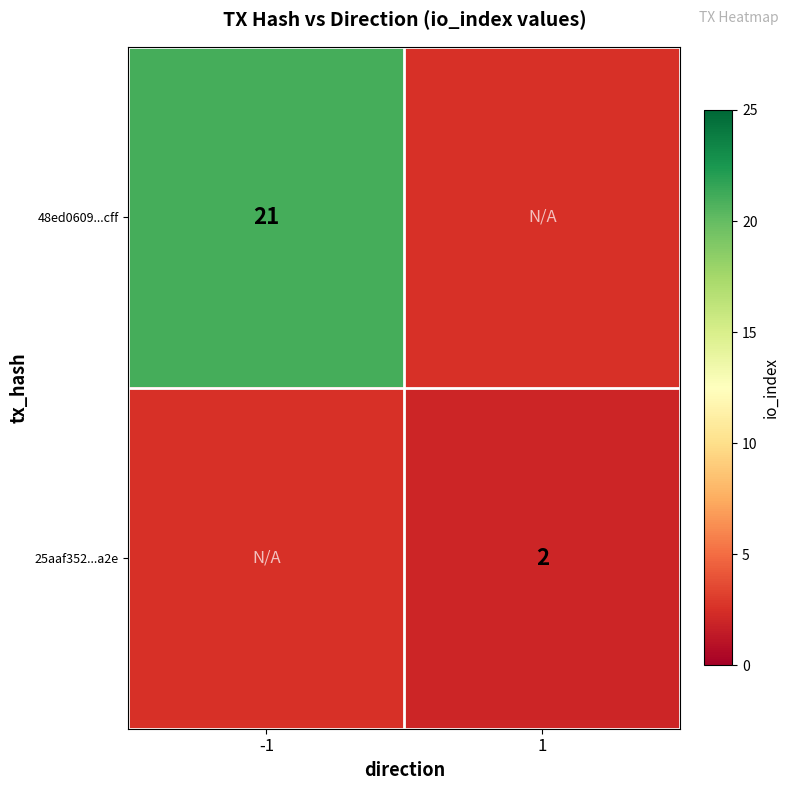

Is it true that 25aaf352...a2e equals 2 at 1?

True